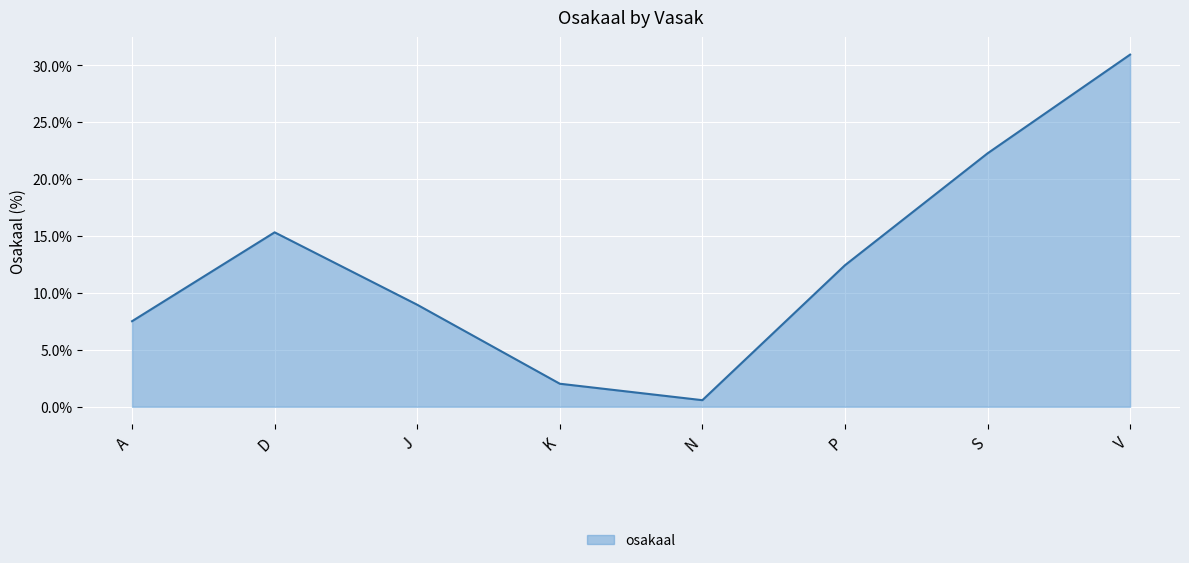

Where is the first local minimum?

N